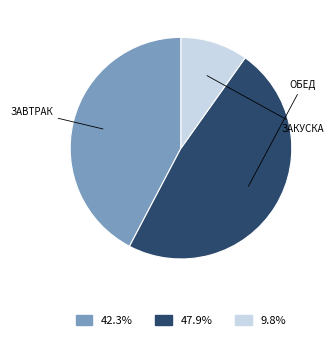

Does any single category account for the majority?

No